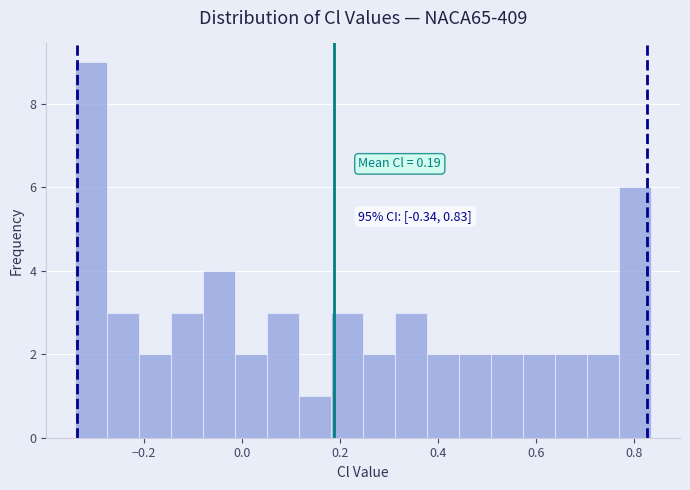

Around what value on the x-axis is the tallest bar? Give the approximate position of its centre, as read against the axis.

-0.30